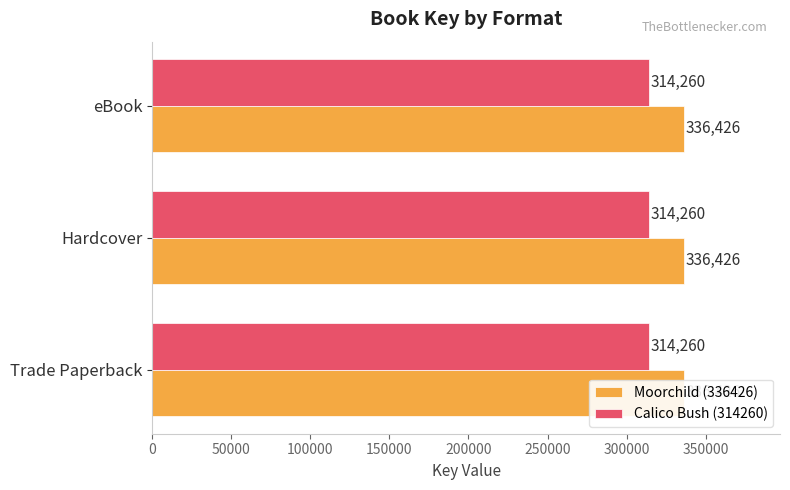

Reading left to right, transcribe all the data shown in this chart.

Moorchild (336426): 336426	336426	336426
Calico Bush (314260): 314260	314260	314260